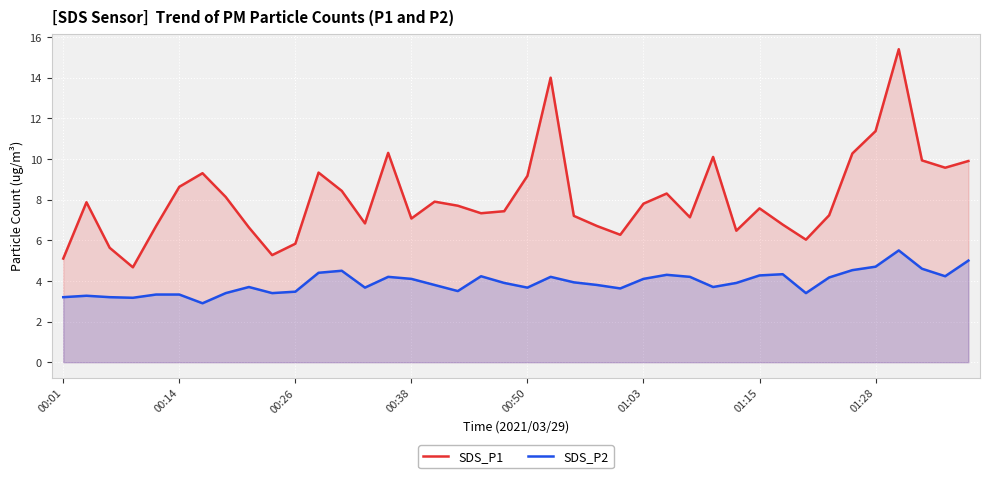

What is the smallest value displayed?

2.9